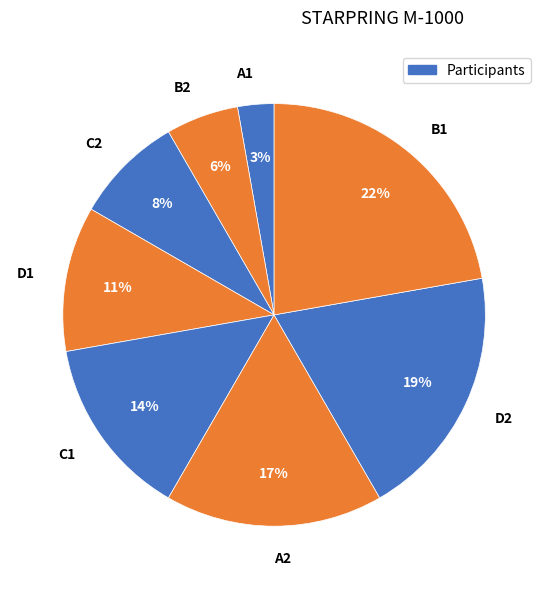

Between D1 and D2, which is larger?

D2